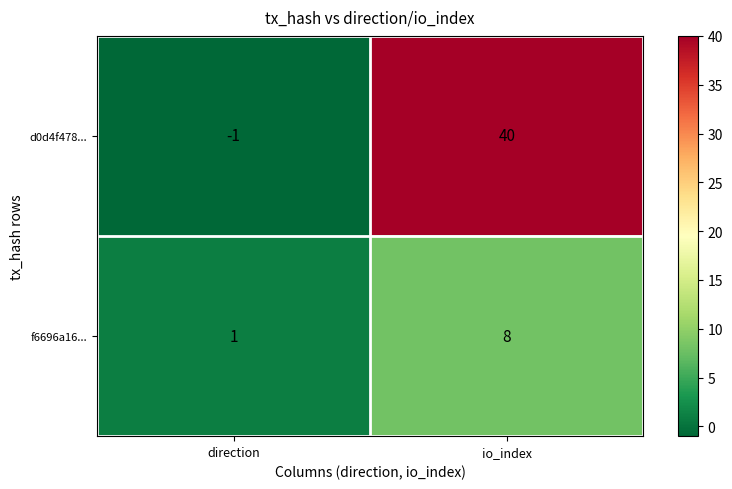

What is the sum of the d0d4f478... values at direction and io_index?

39